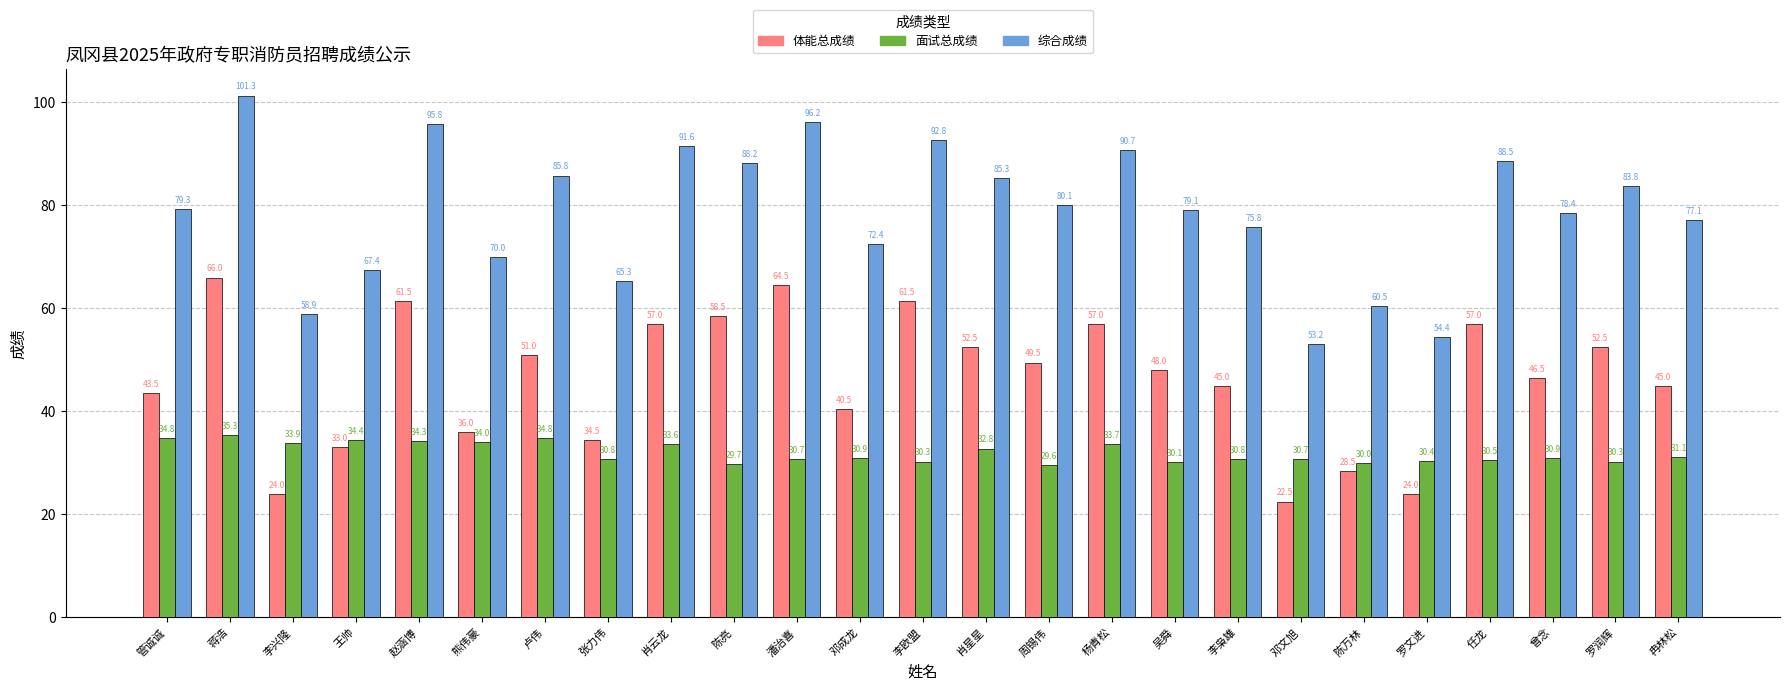

How many categories are shown in the chart?

25